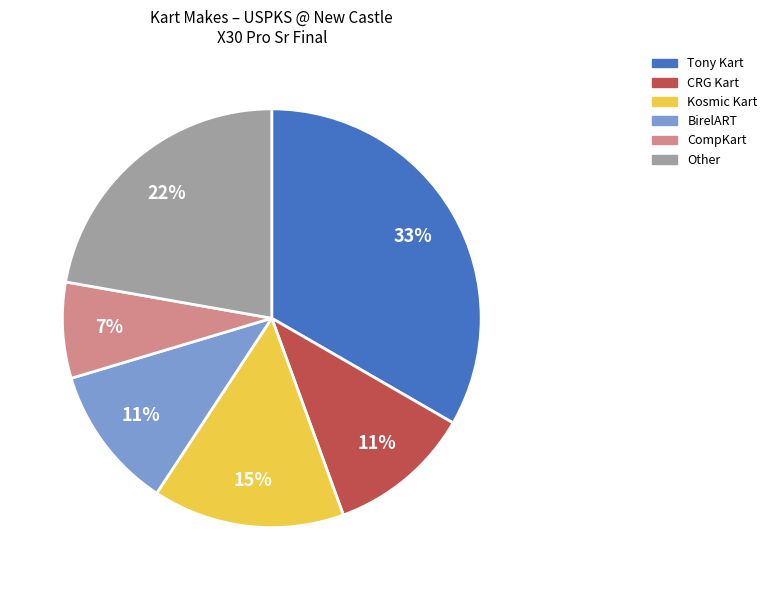

To the nearest percent, what percentage of the pie is Tony Kart?

33%